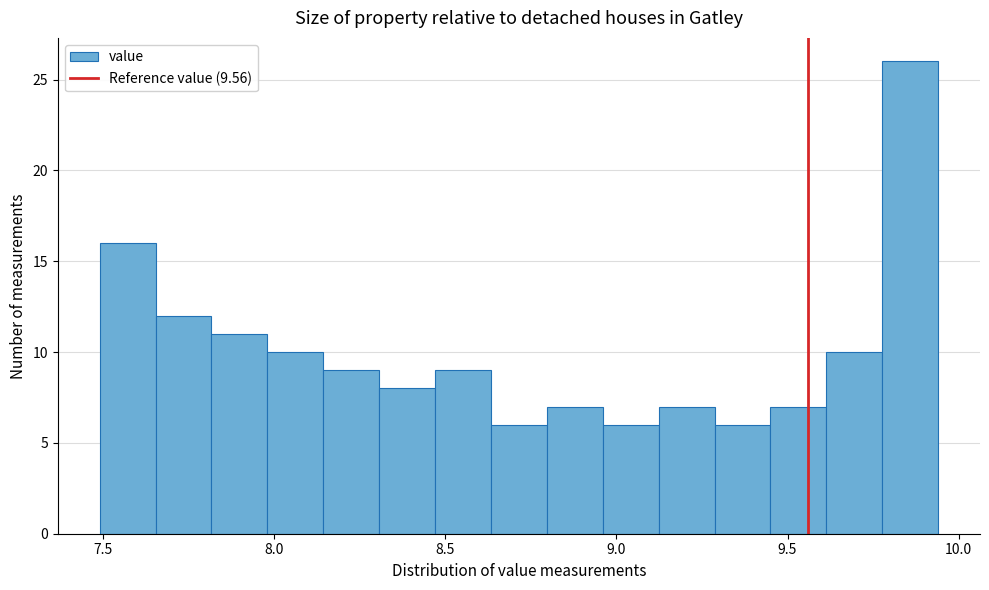

Around what value on the x-axis is the tallest bar? Give the approximate position of its centre, as read against the axis.

9.85